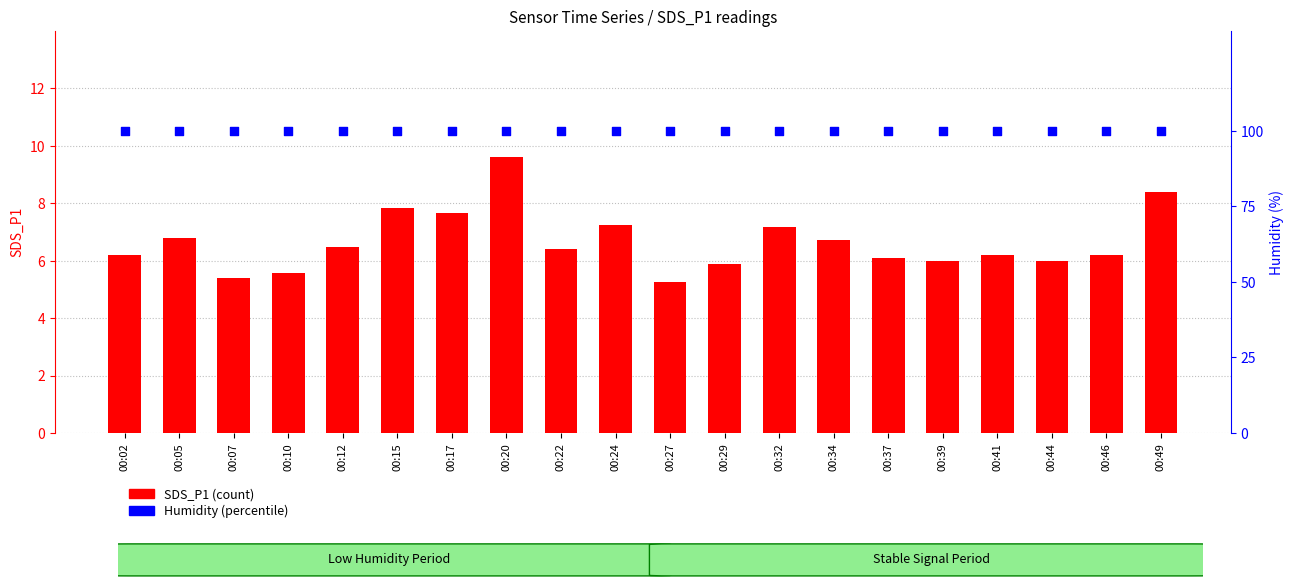

What are all the series names shown in the legend?

SDS_P1, Humidity